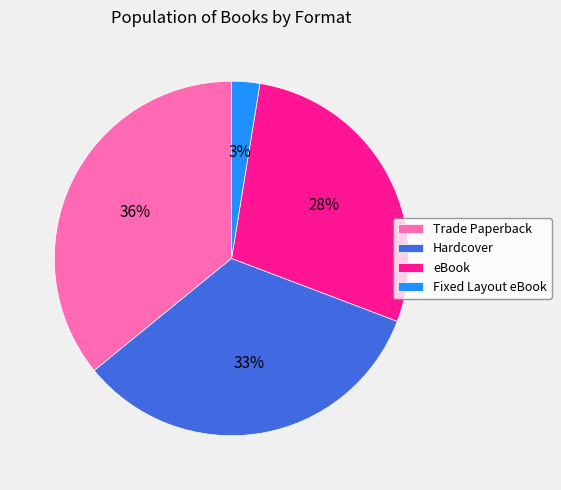

Which slice is the smallest?

Fixed Layout eBook